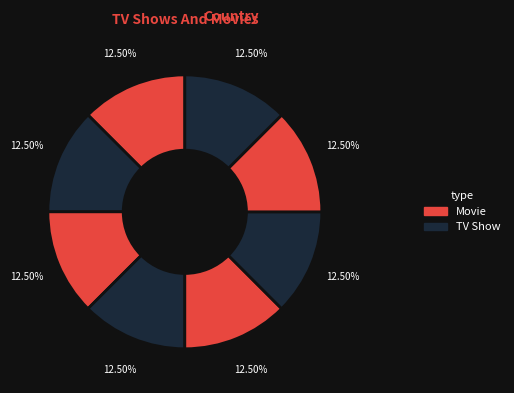

To the nearest percent, what is the average slice percentage?

12%